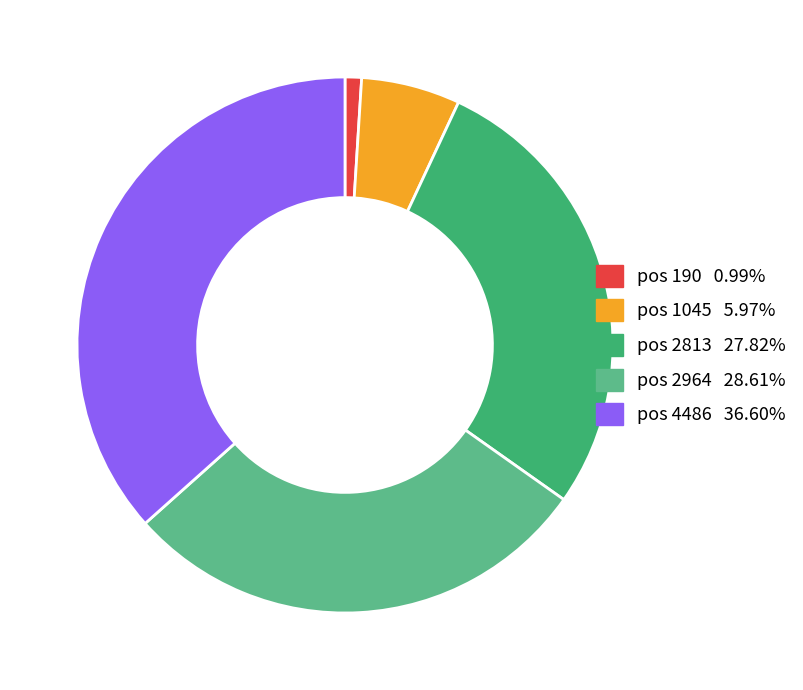

Does any single category account for the majority?

No